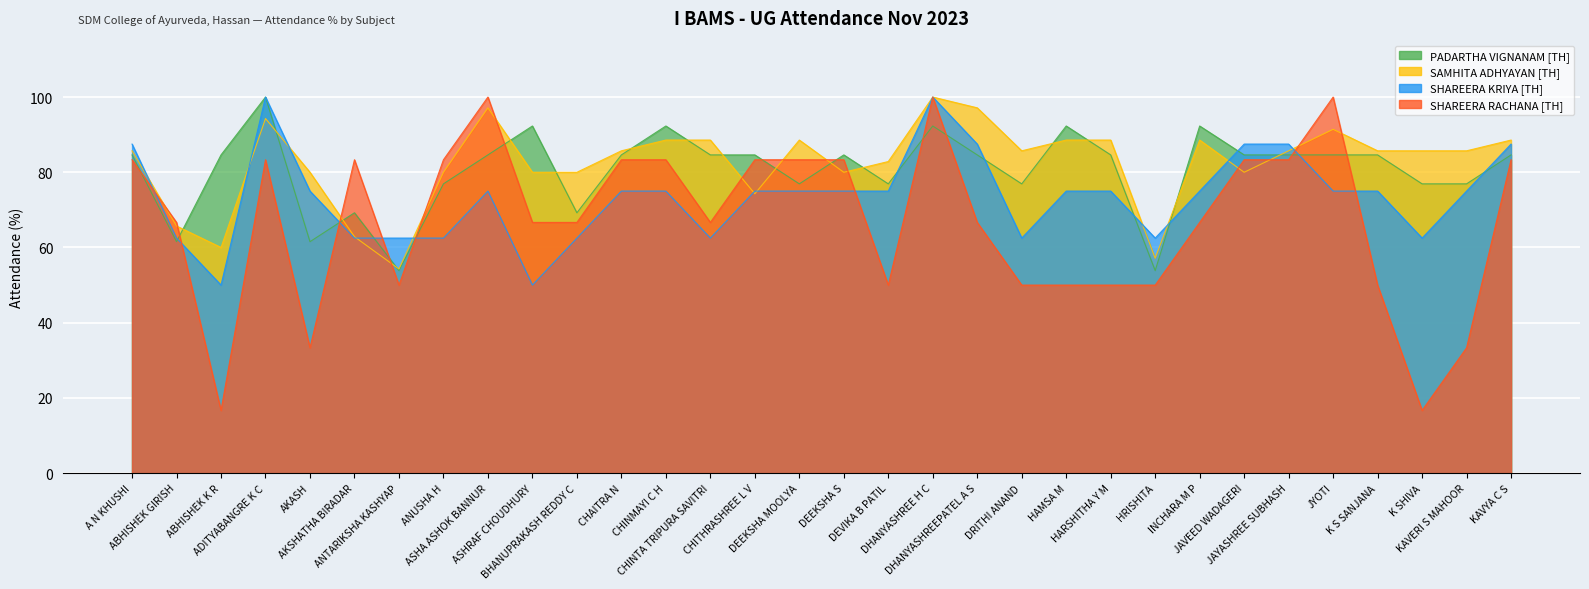

Where is the first local maximum for PADARTHA VIGNANAM [TH]?

ADITYABANGRE K C